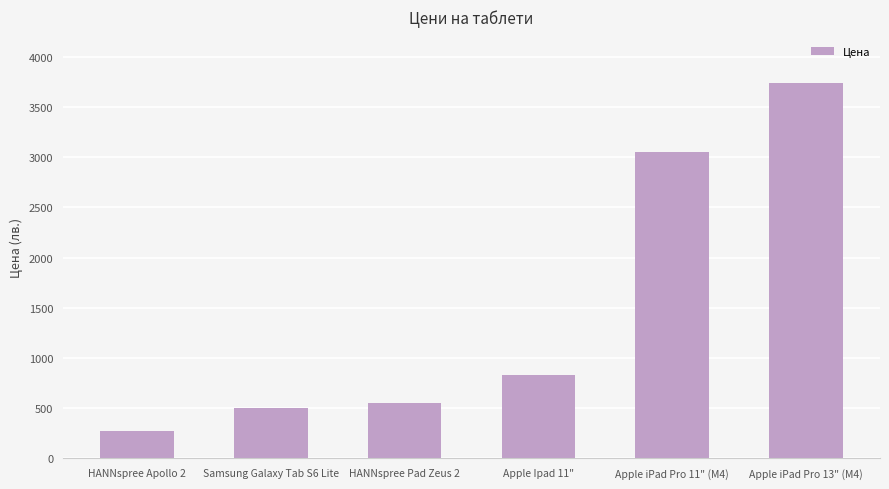

What is the greatest value displayed?

3740.7